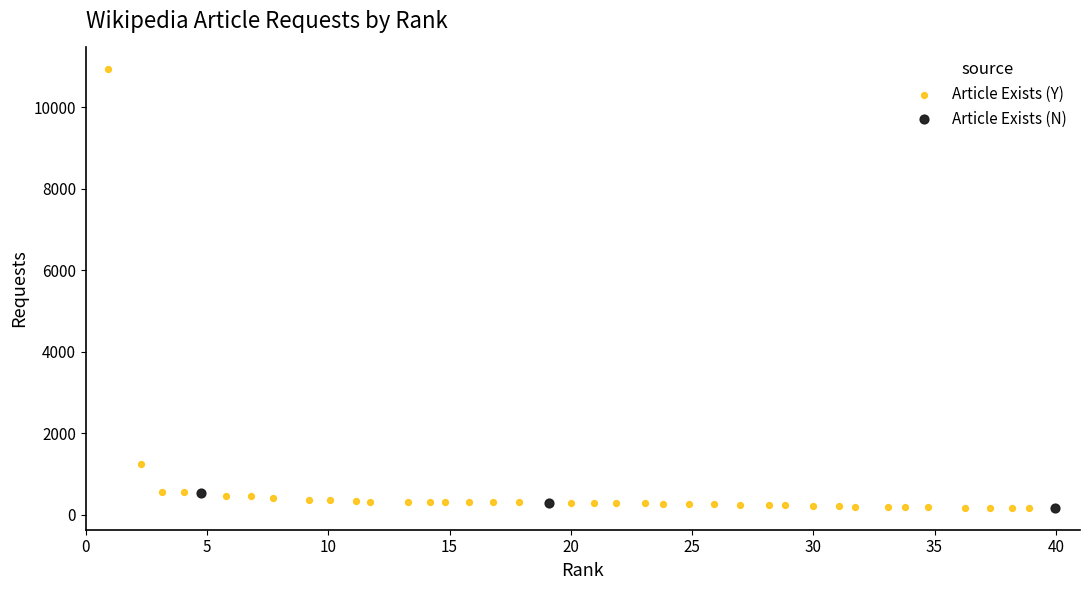

Which series contains the highest Y value?

Article Exists (Y)